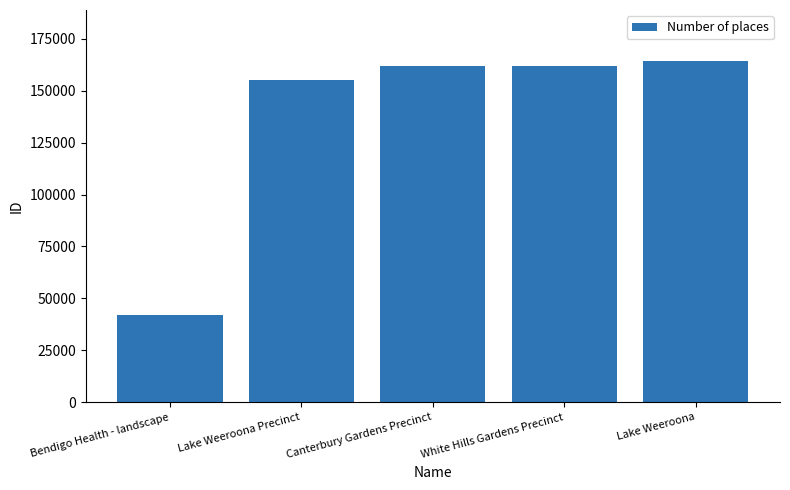

Count the number of data series in this chart.

1